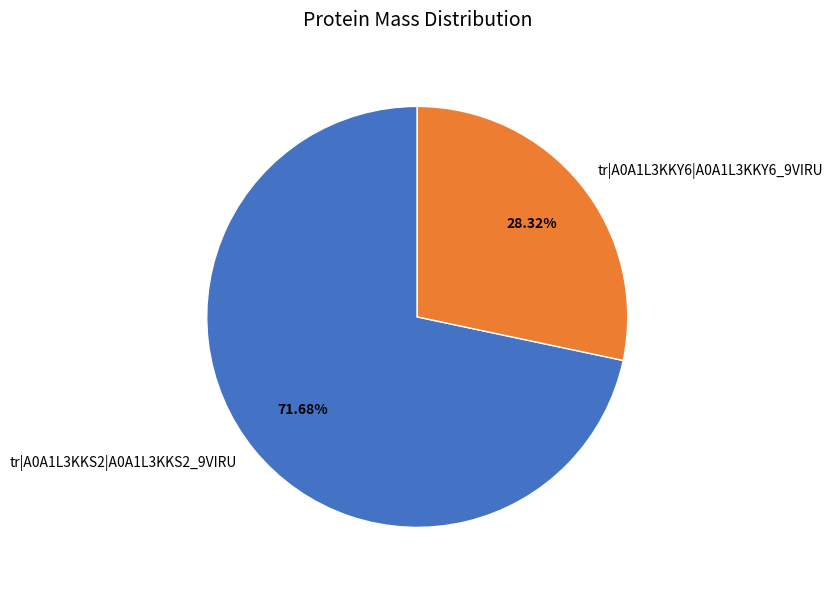

Which category has the smallest portion of the pie?

tr|A0A1L3KKY6|A0A1L3KKY6_9VIRU